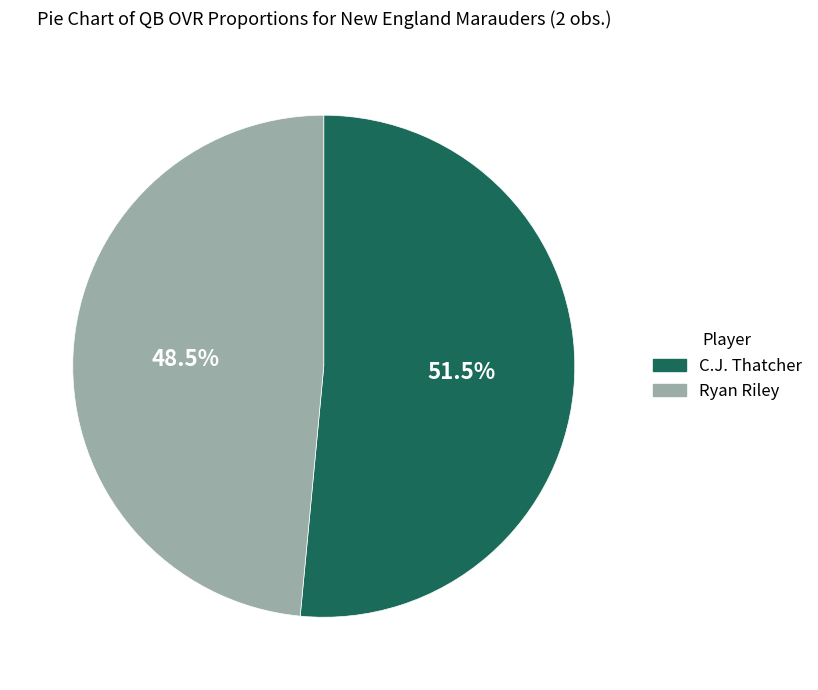

Which slice represents more than half of the pie?

C.J. Thatcher